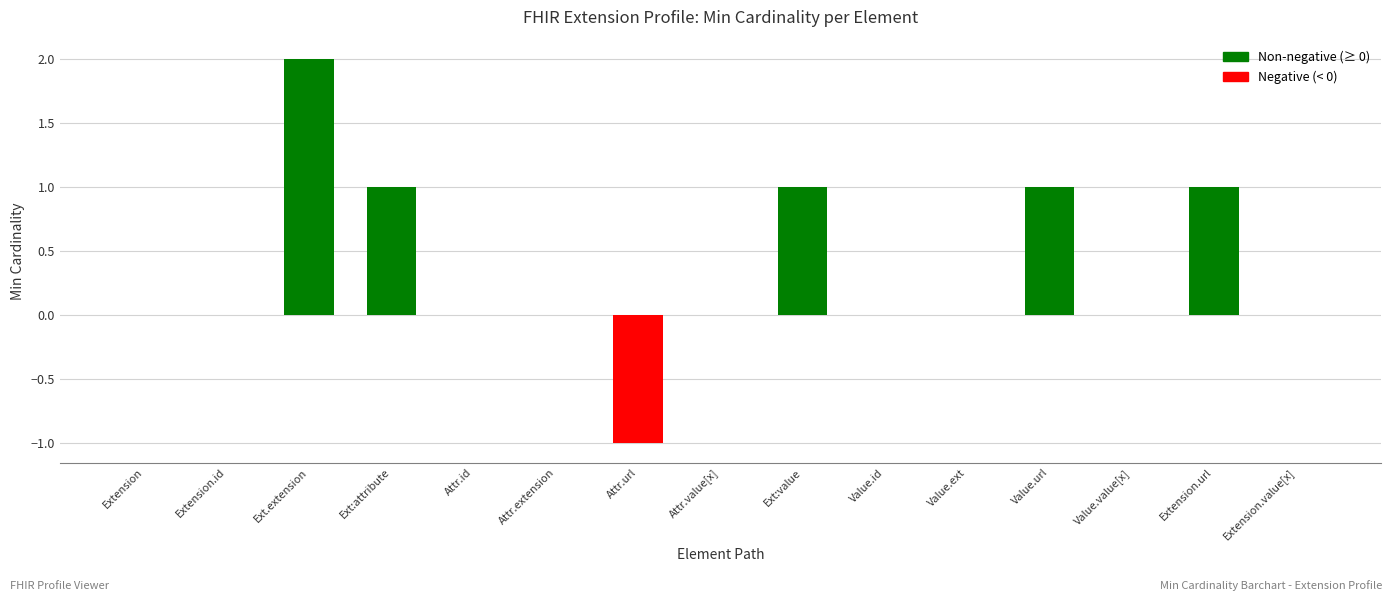

Are the bars horizontal?

No